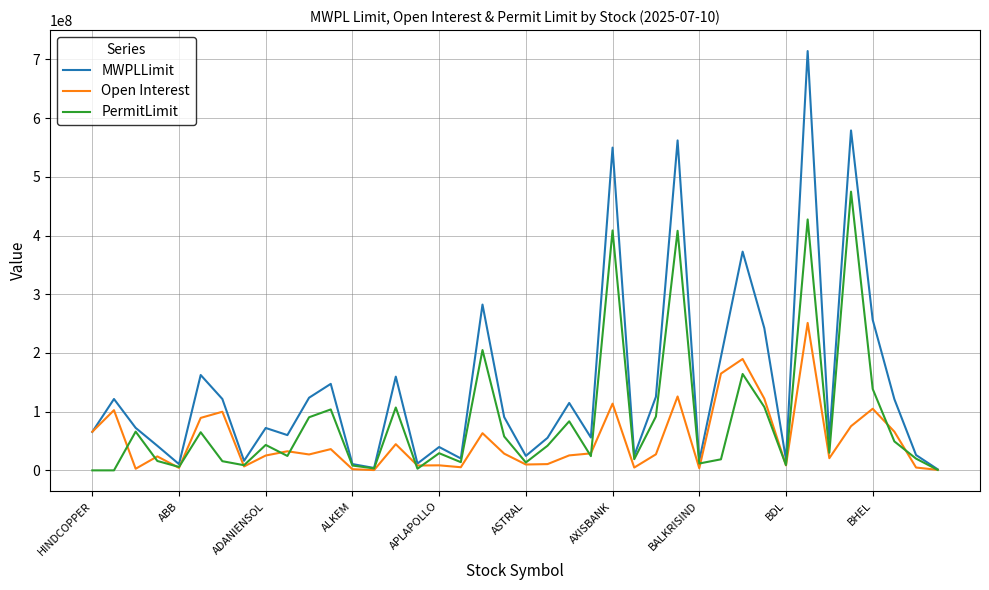

Count the number of categories in the chart.

40